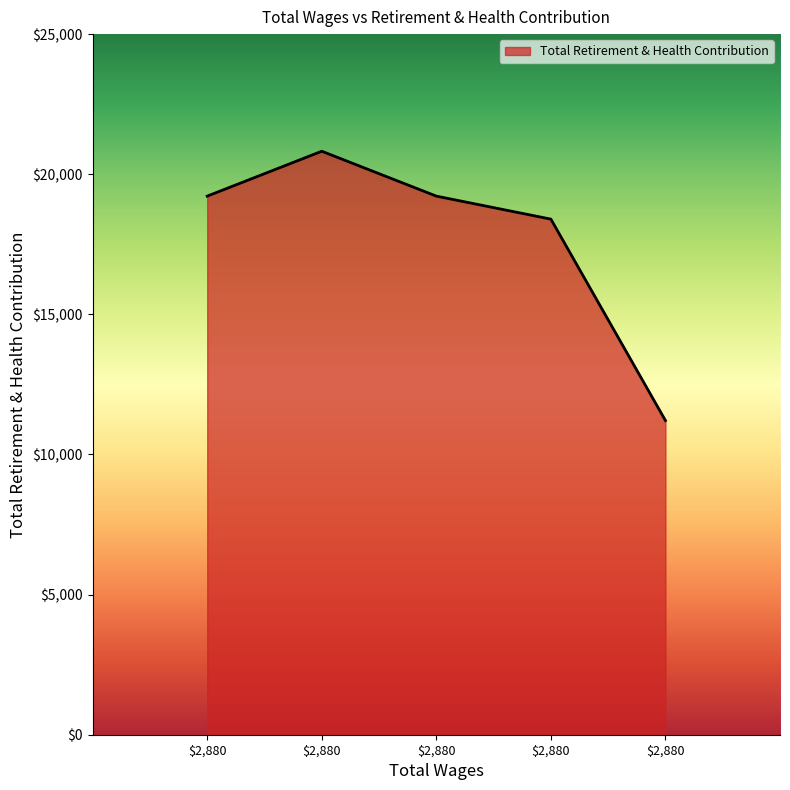

Count the number of categories in the chart.

5